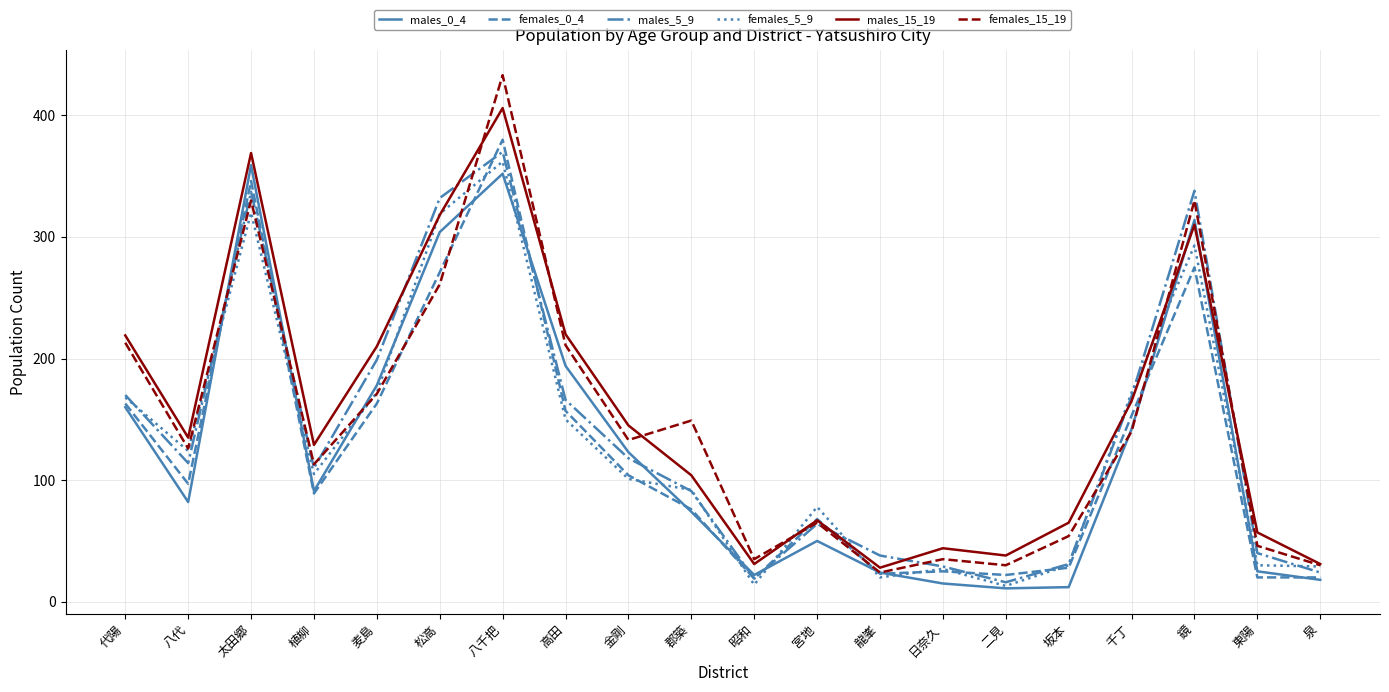

How many distinct data groups are displayed?

6